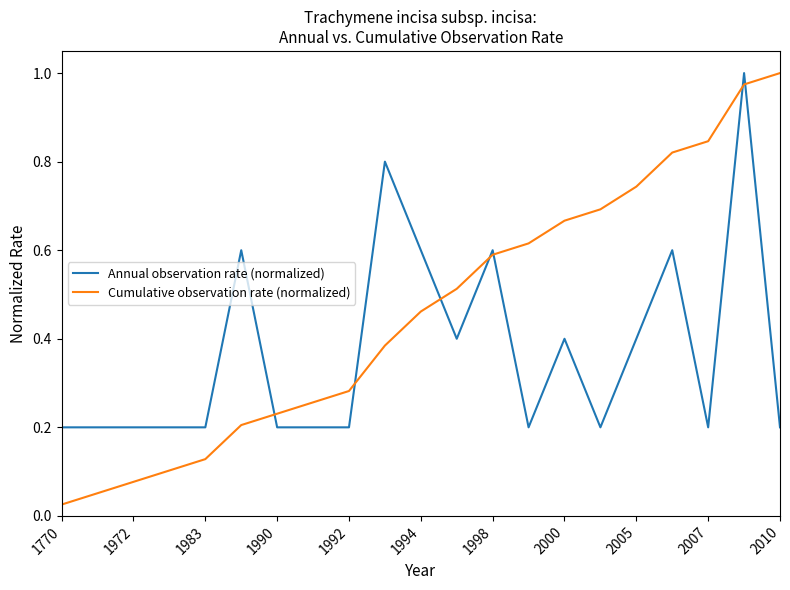

In Annual observation rate (normalized), how many points are higher than both neighbors (excluding endpoints)?

6